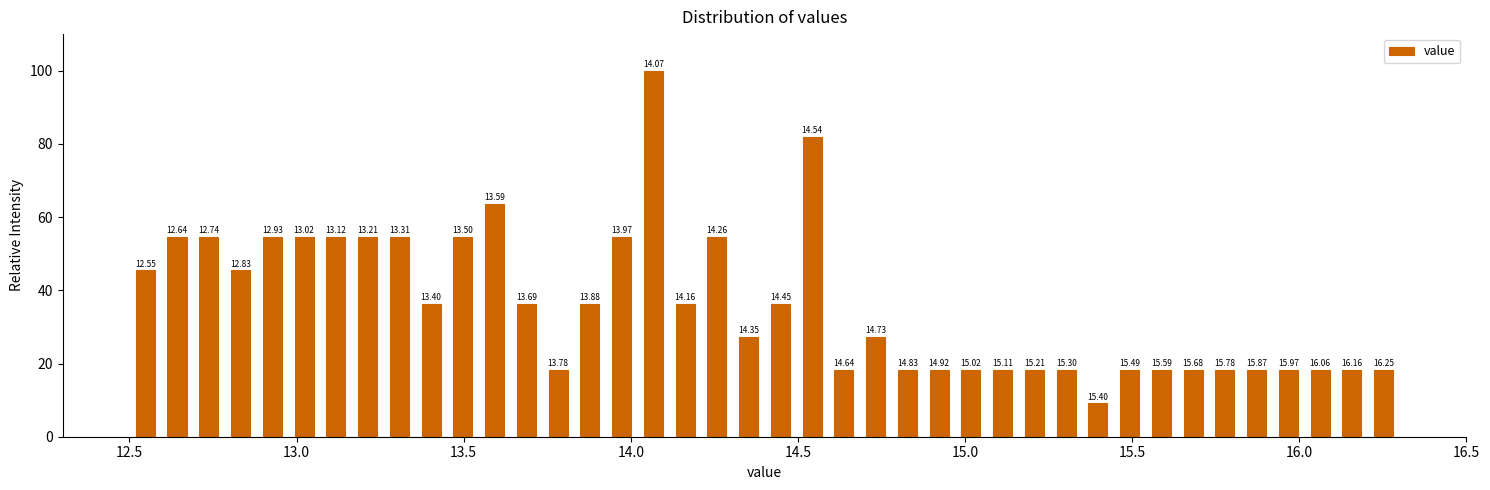

Read against the x-axis, roughly where is the centre of the tallest bar?

14.05